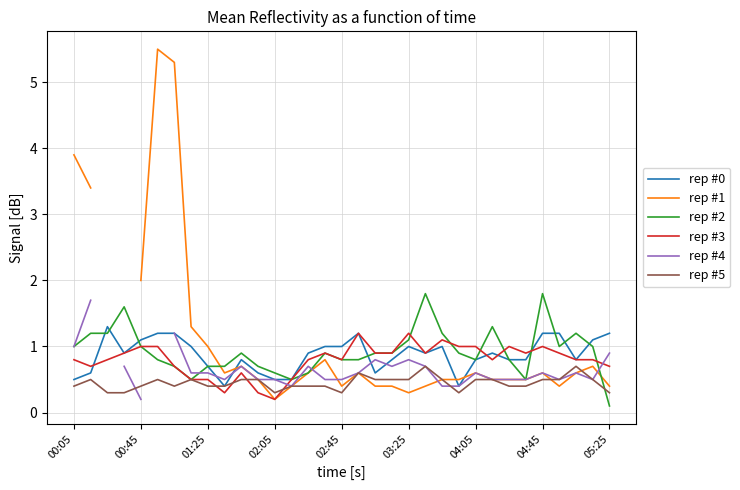

What is the total value across all series at 17?

5.0